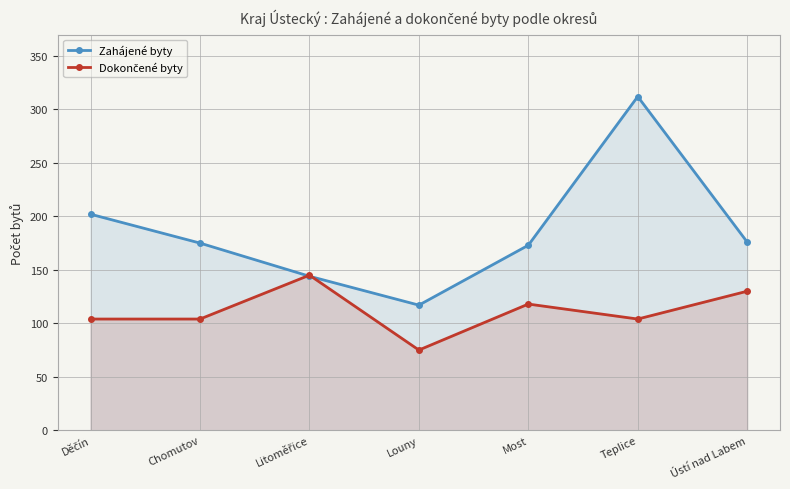

Which category has the highest value in the Zahájené byty series?

Teplice